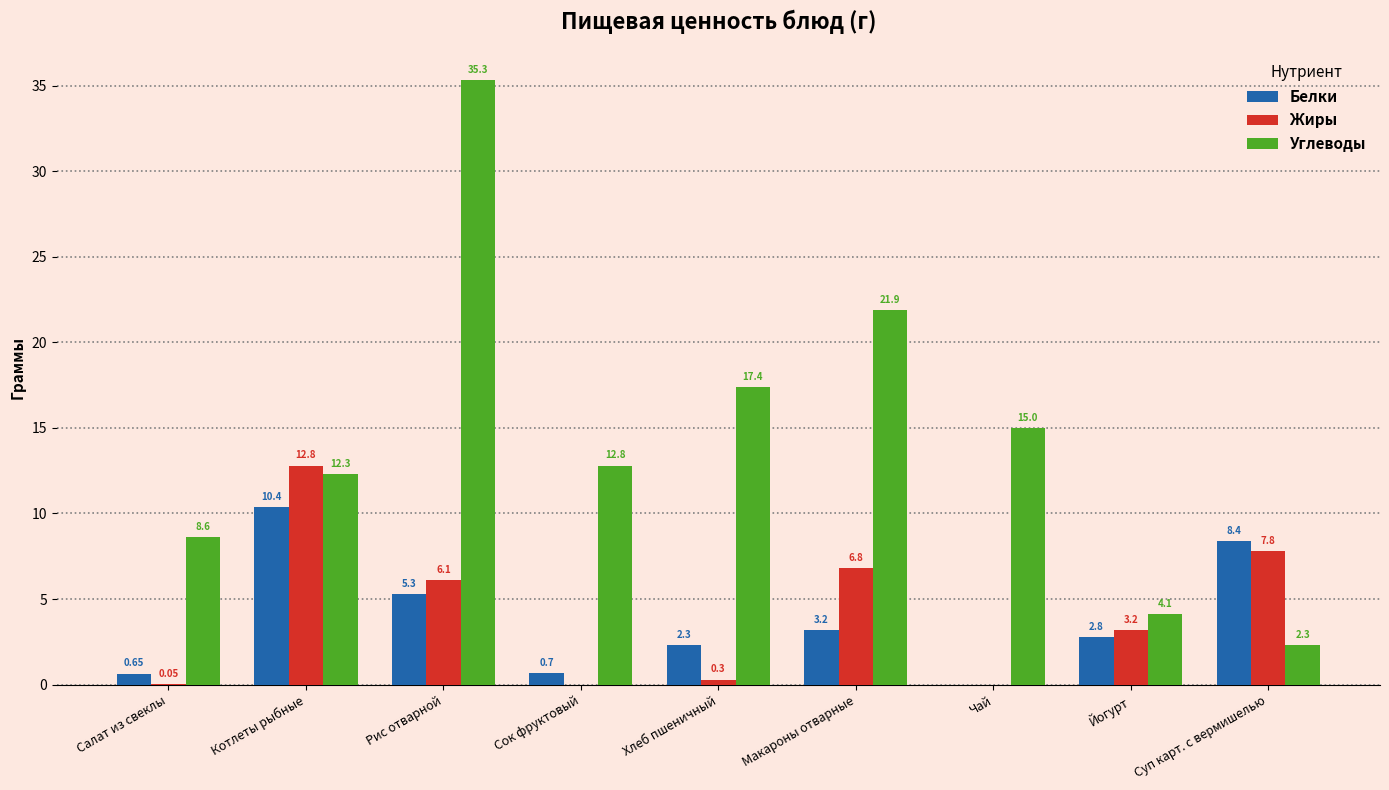

What are all the series names shown in the legend?

Белки, Жиры, Углеводы